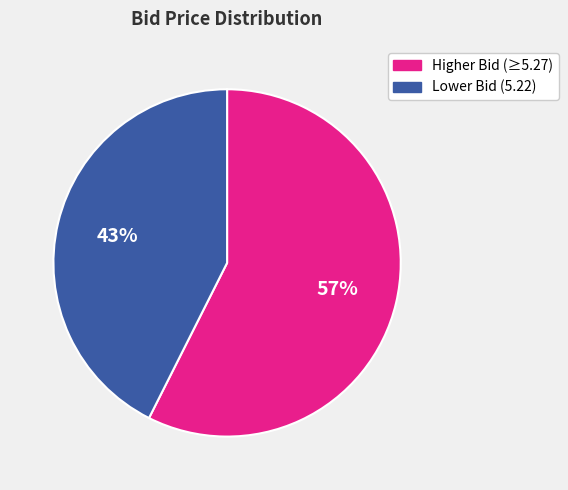

Between Higher Bid (≥5.27) and Lower Bid (5.22), which is larger?

Higher Bid (≥5.27)